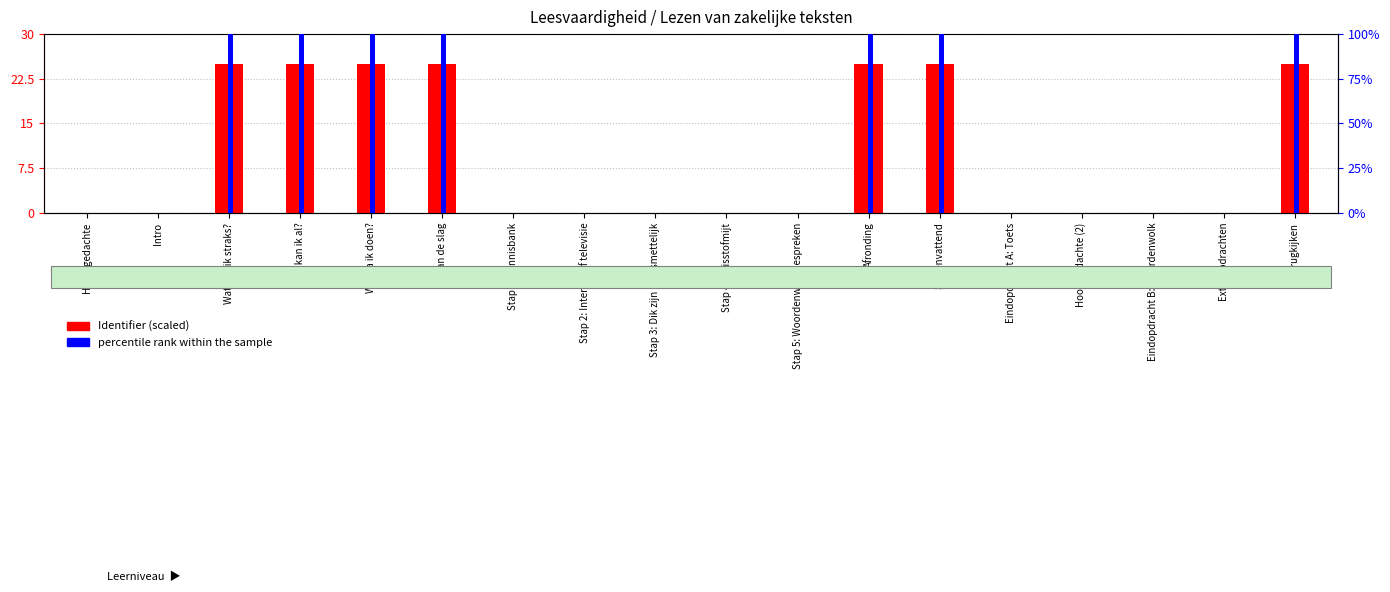

What are all the series names shown in the legend?

Identifier (scaled), percentile rank within the sample